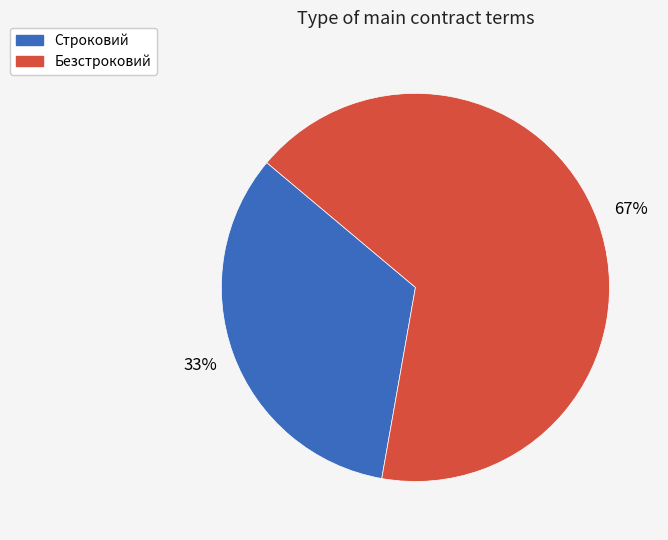

To the nearest percent, what is the combined percentage of Строковий and Безстроковий?

100%